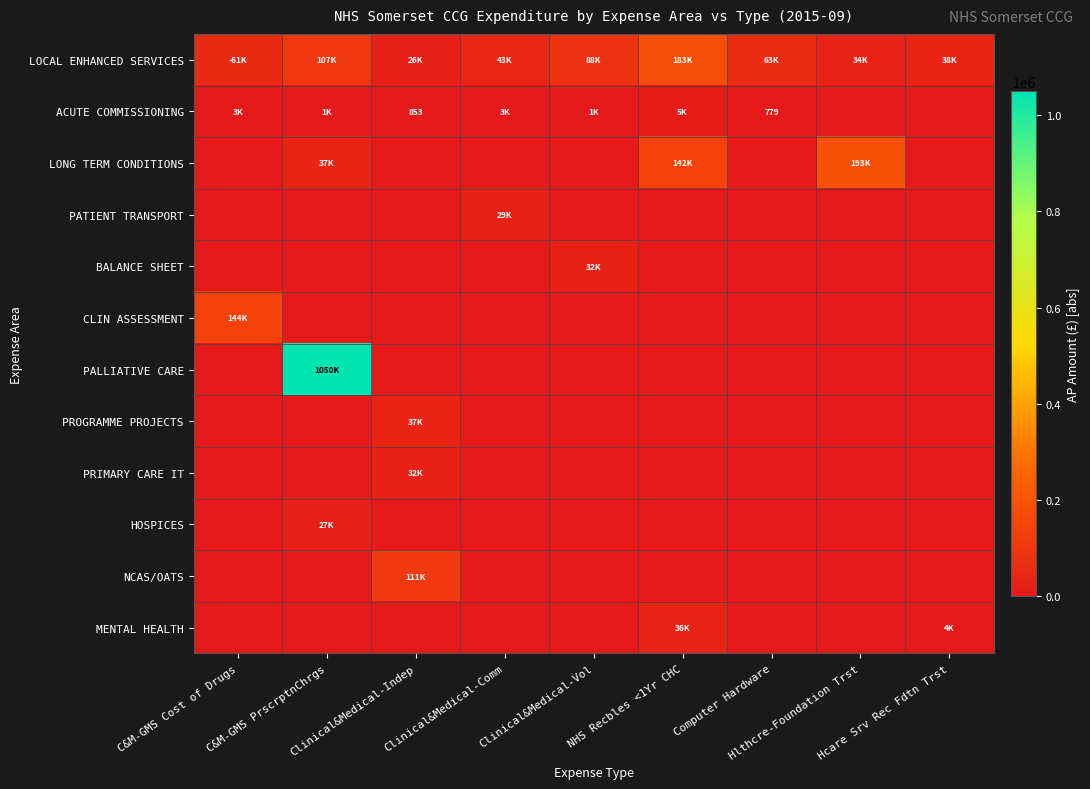

Which series changed the most between Hlthcre-Foundation Trst and Hcare Srv Rec Fdtn Trst?

LONG TERM CONDITIONS